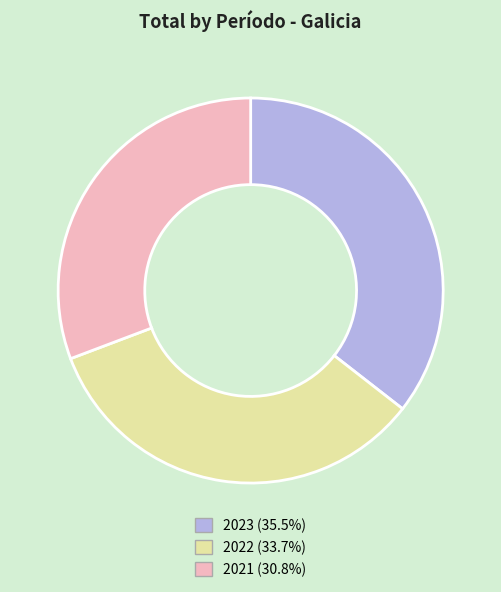

Is there a majority slice in this chart?

No